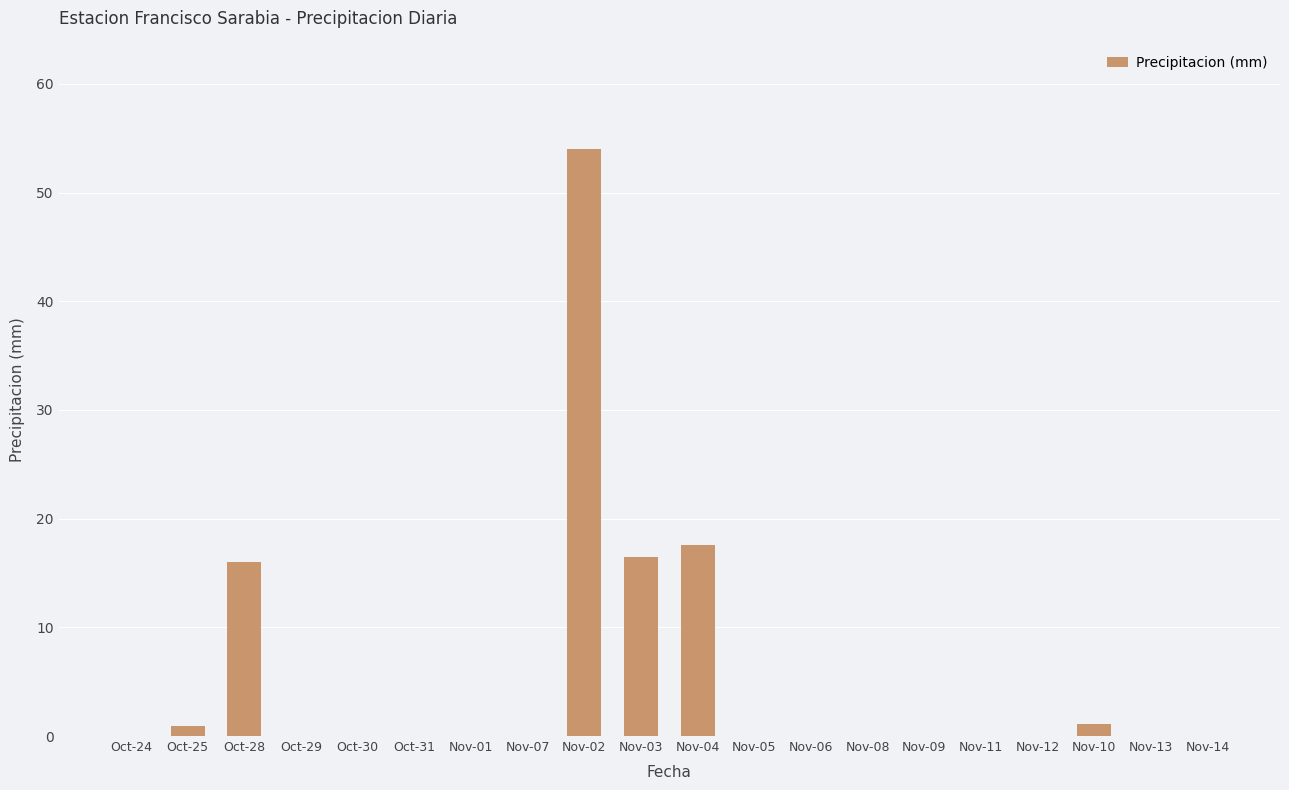

Which has a higher value, Nov-04 or Nov-09?

Nov-04